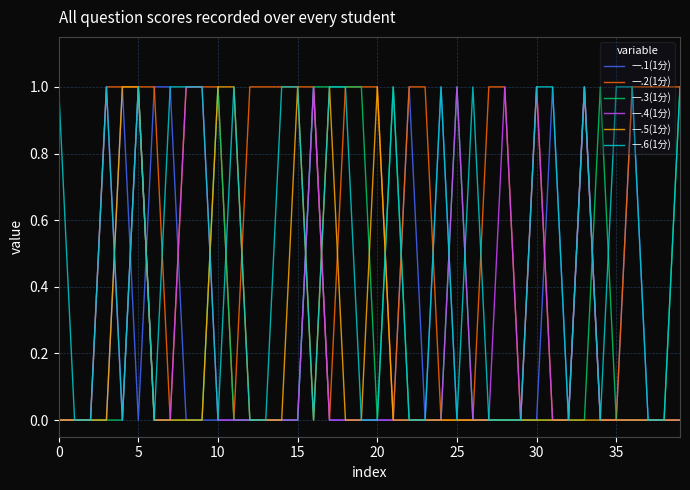

Which series has the largest total across all categories?

一.2(1分)